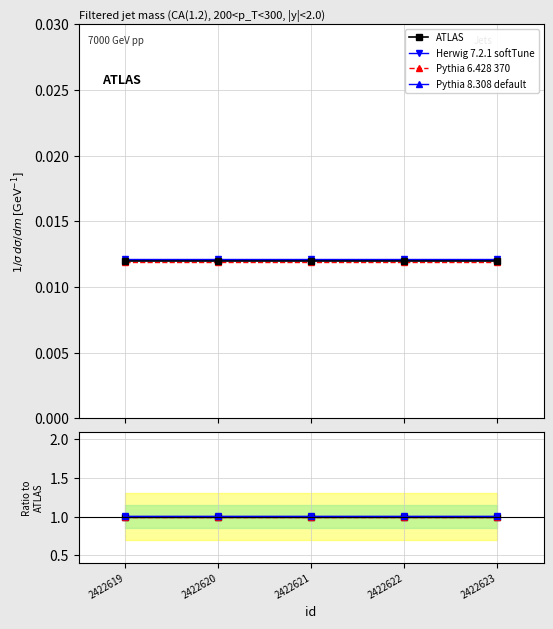

How many lines are shown in the chart?

4